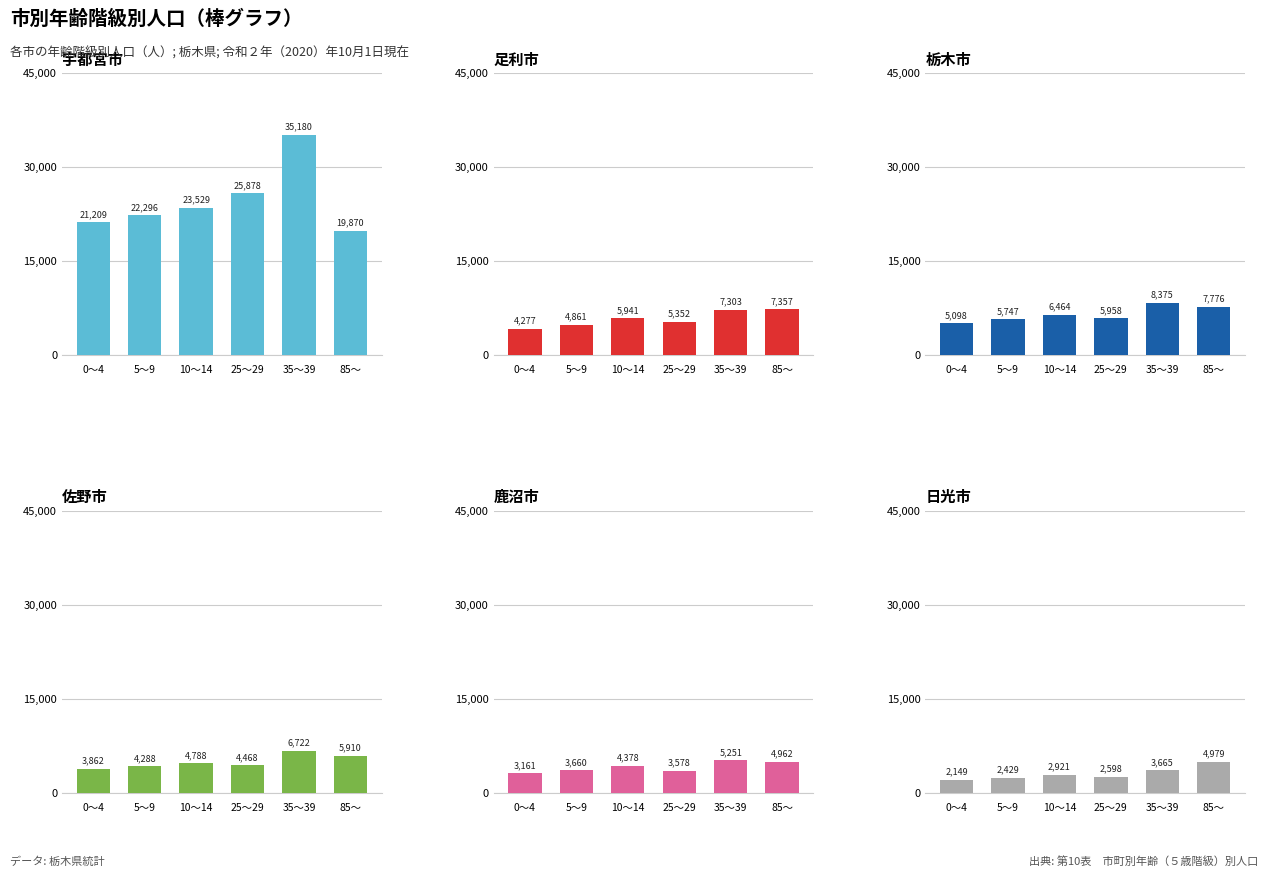

Where does the 佐野市 series first go above 4788?

35～39